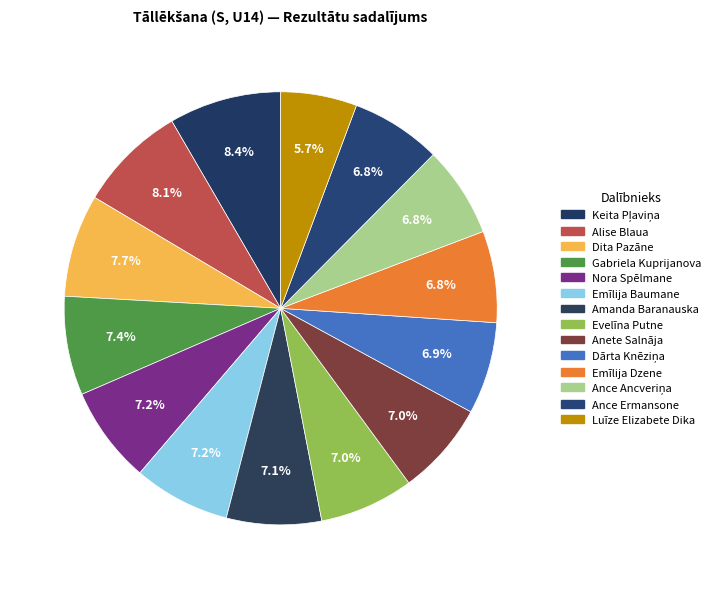

What percentage is NOT represented by Evelīna Putne?

93.0%